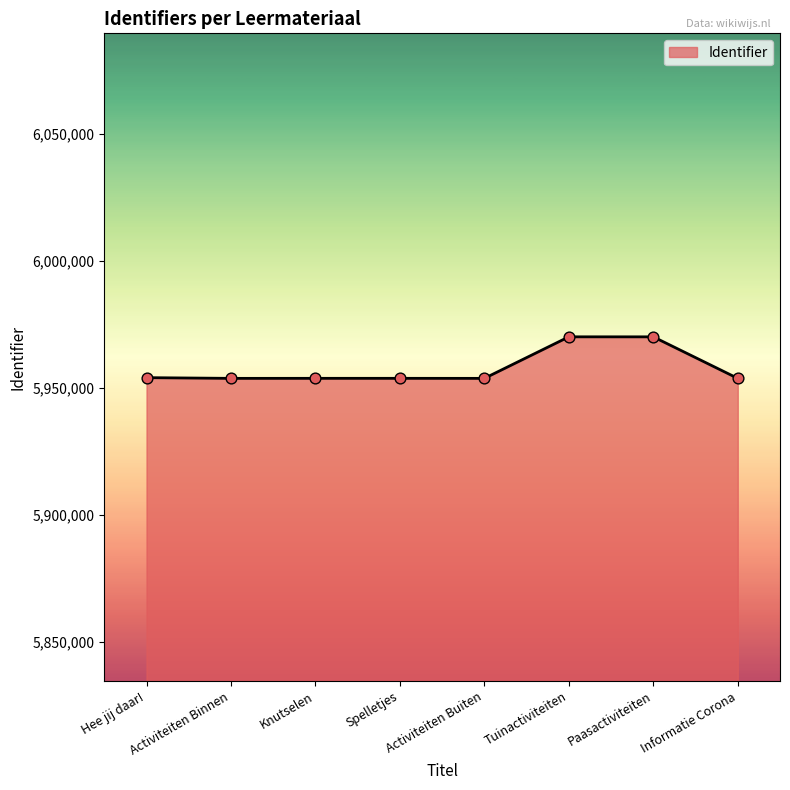

Between Tuinactiviteiten and Activiteiten Binnen, which is larger?

Tuinactiviteiten